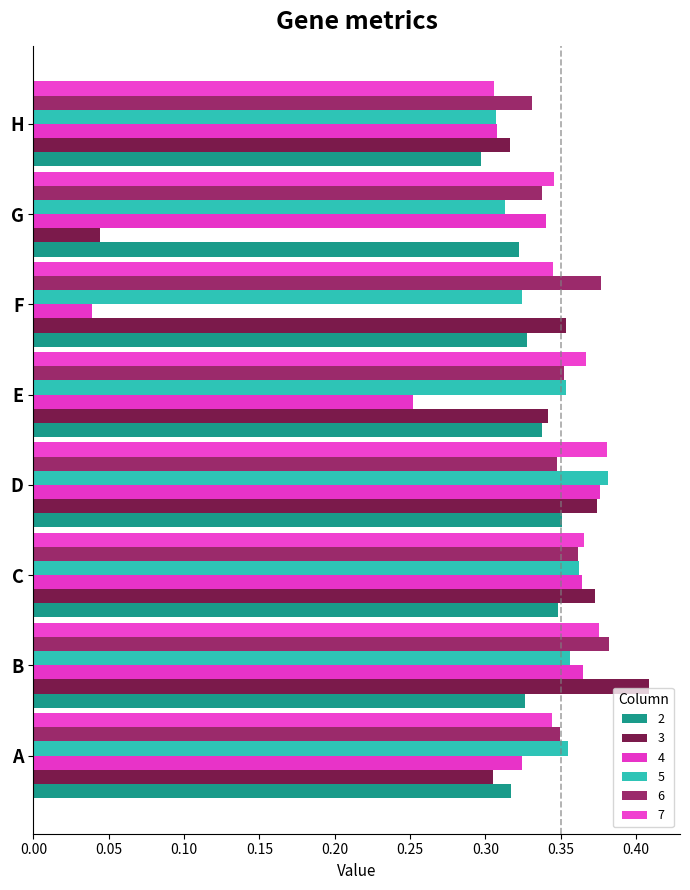

The 7 series shows 0.2 at E. True or false?

False